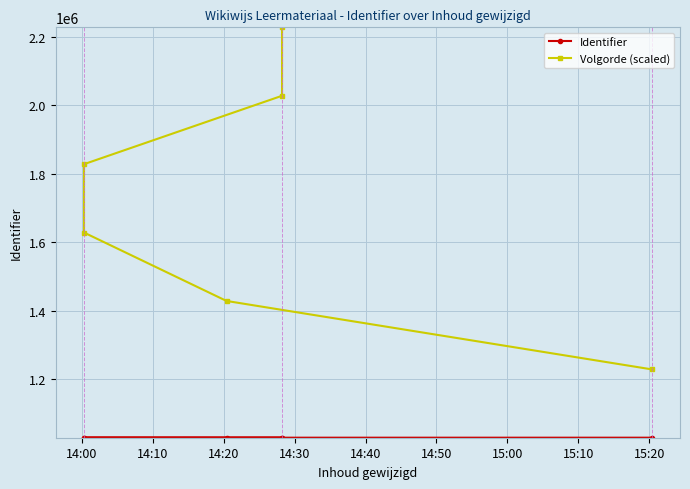

Is the value of Identifier at 14:40 greater than the value of Volgorde (scaled) at 14:10?

No